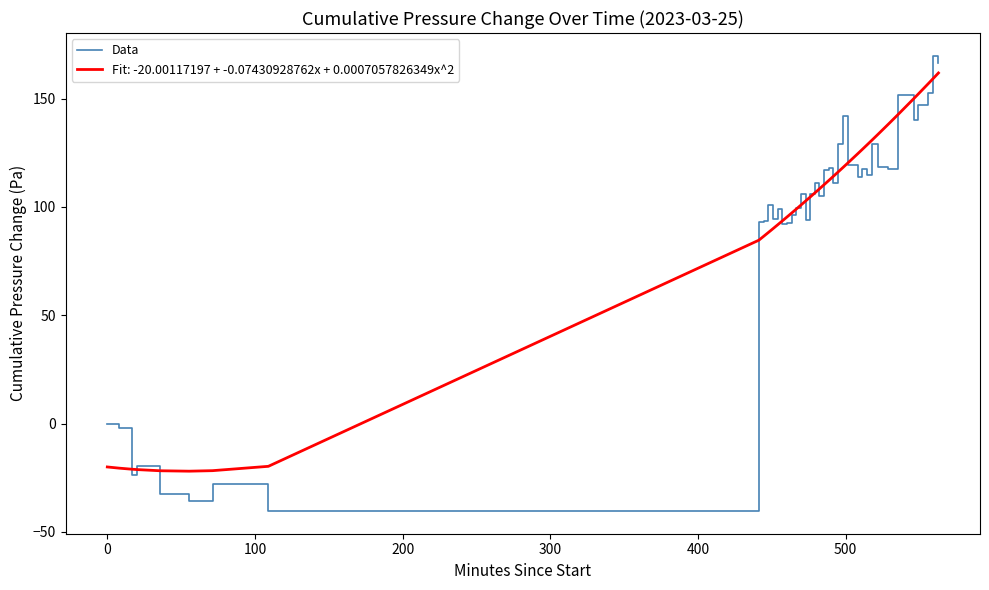

Which series has the largest range (max minus min)?

Data